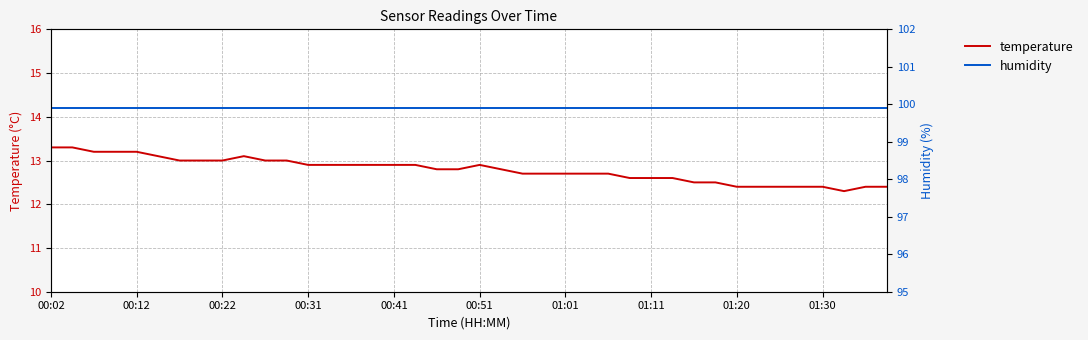

Which label corresponds to the largest value in the chart?

00:02